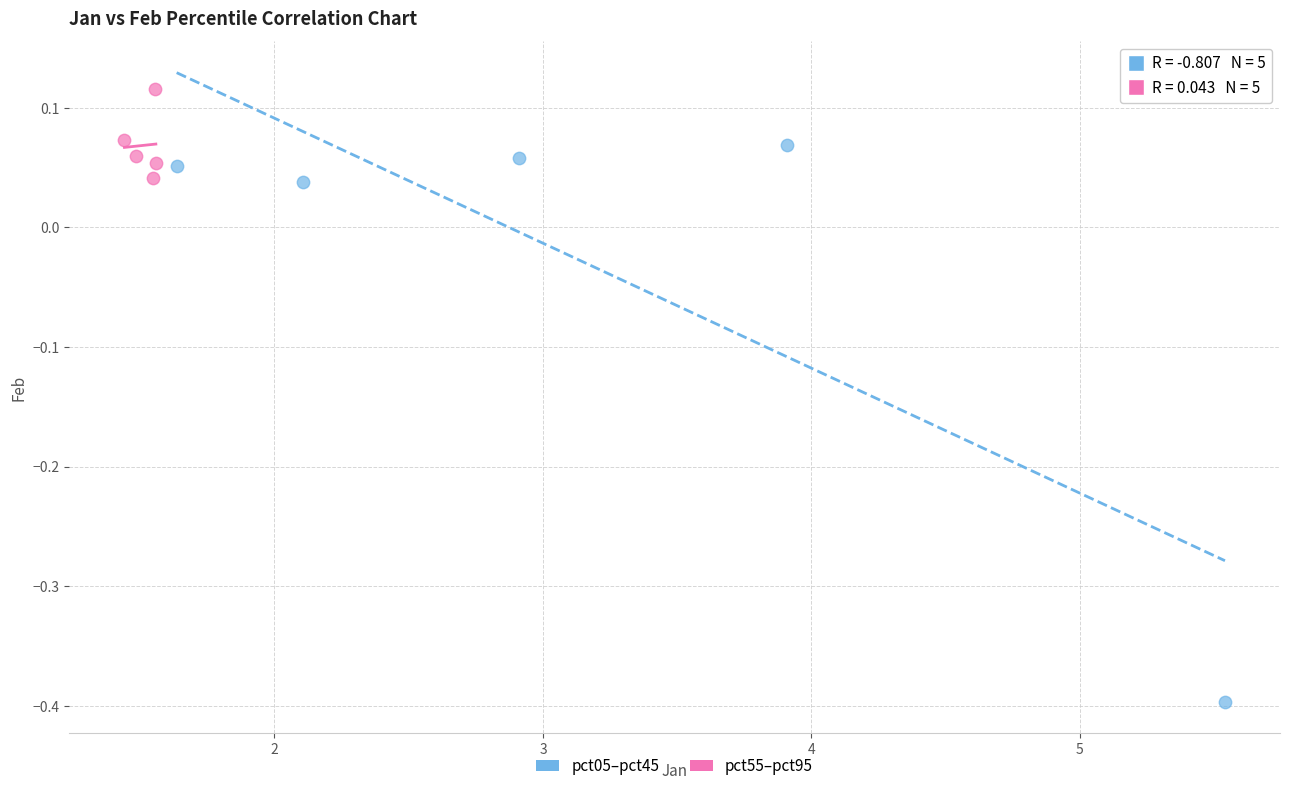

Which series reaches the maximum Y coordinate?

pct55–pct95